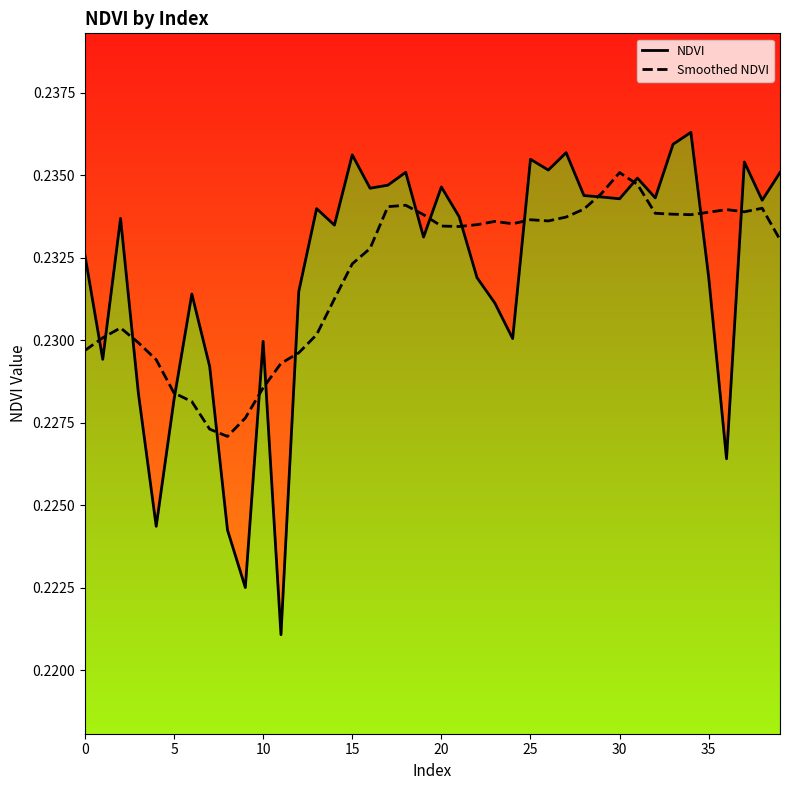

What is the sum of all NDVI values?

9.3